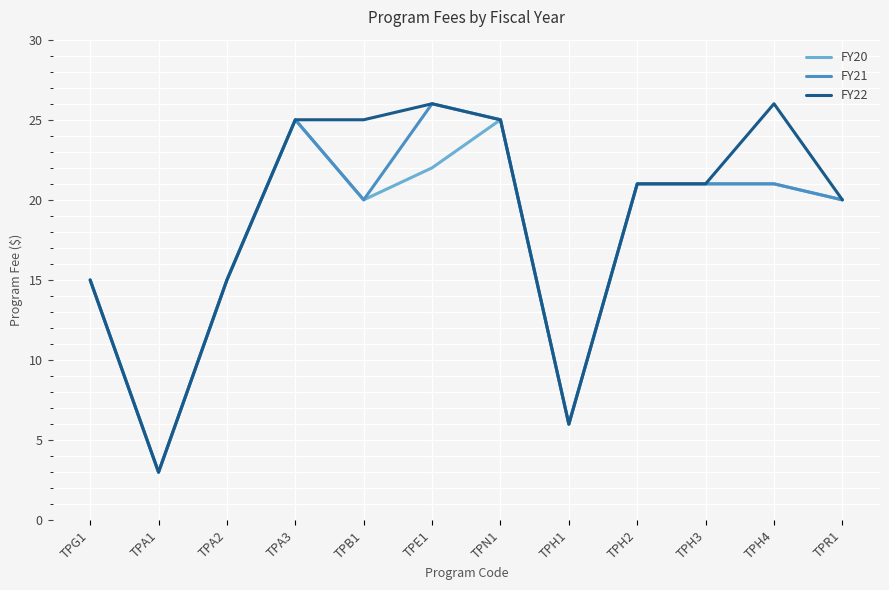

Reading left to right, list all the values displayed in this chart.

FY20: TPG1=15	TPA1=3	TPA2=15	TPA3=25	TPB1=20	TPE1=22	TPN1=25	TPH1=6	TPH2=21	TPH3=21	TPH4=21	TPR1=20
FY21: TPG1=15	TPA1=3	TPA2=15	TPA3=25	TPB1=20	TPE1=26	TPN1=25	TPH1=6	TPH2=21	TPH3=21	TPH4=21	TPR1=20
FY22: TPG1=15	TPA1=3	TPA2=15	TPA3=25	TPB1=25	TPE1=26	TPN1=25	TPH1=6	TPH2=21	TPH3=21	TPH4=26	TPR1=20